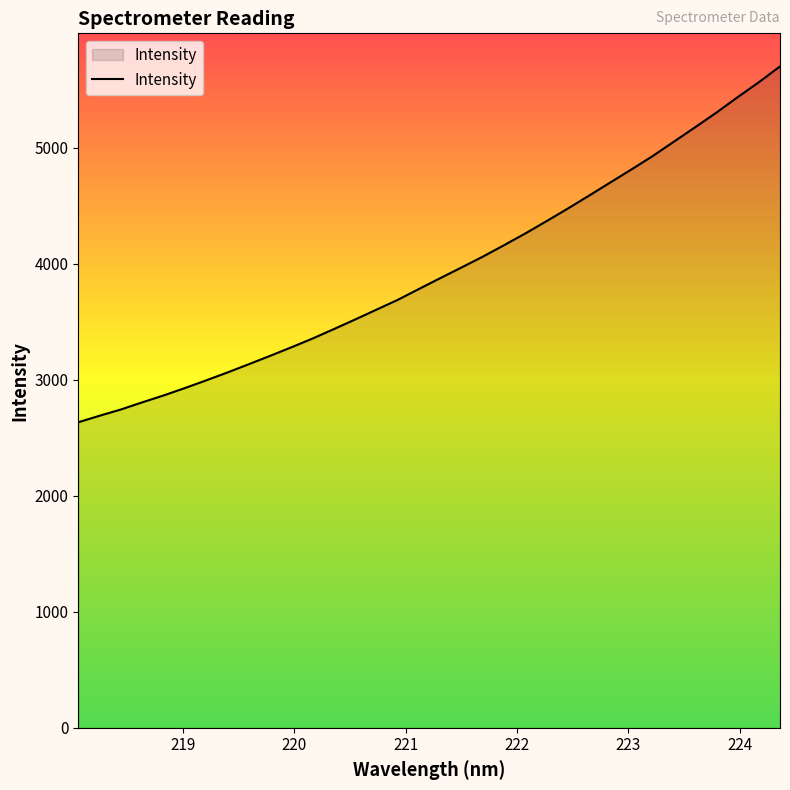

True or false: there are more than 1 points higher than both neighbors.

False